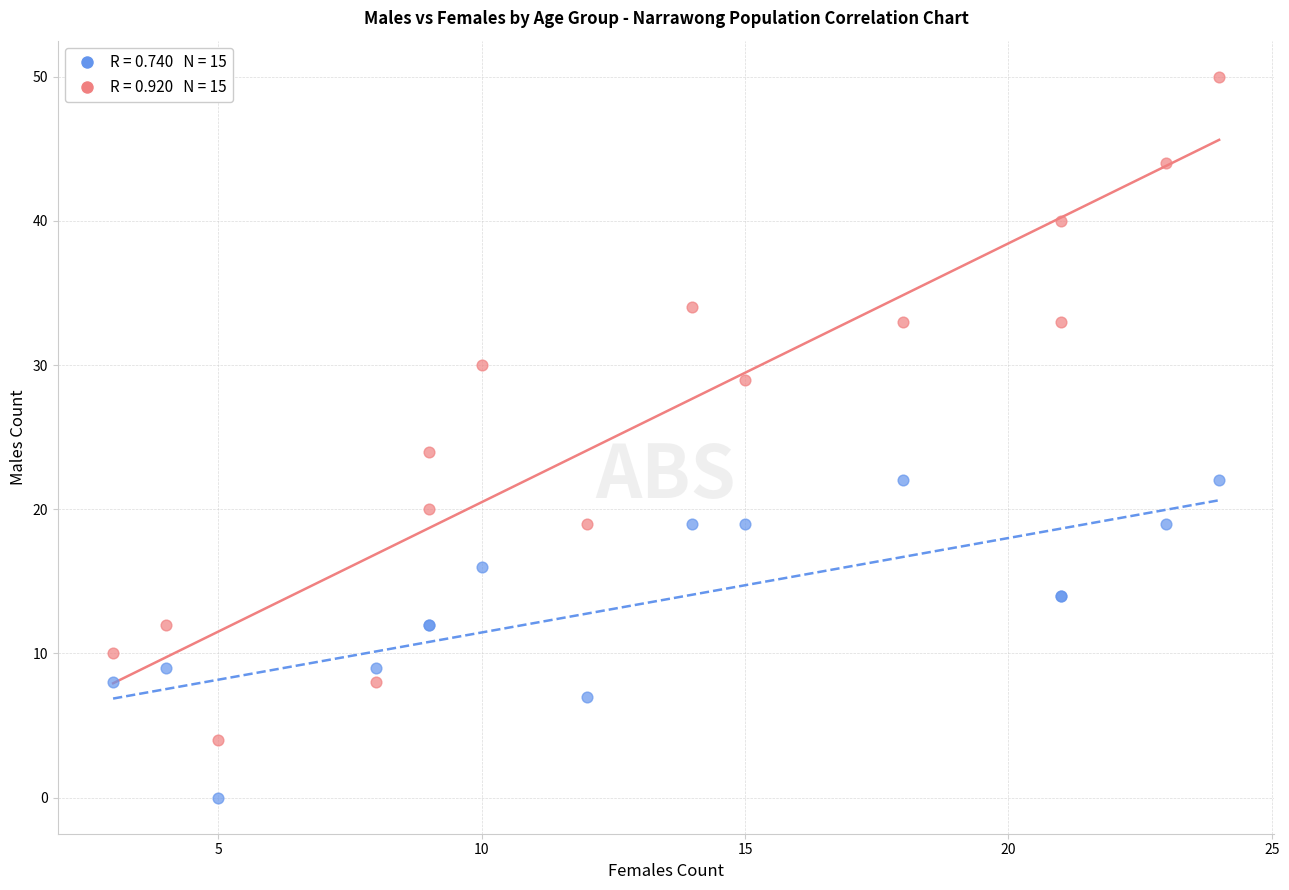

Across all series, what Y value is closest to 25?

24